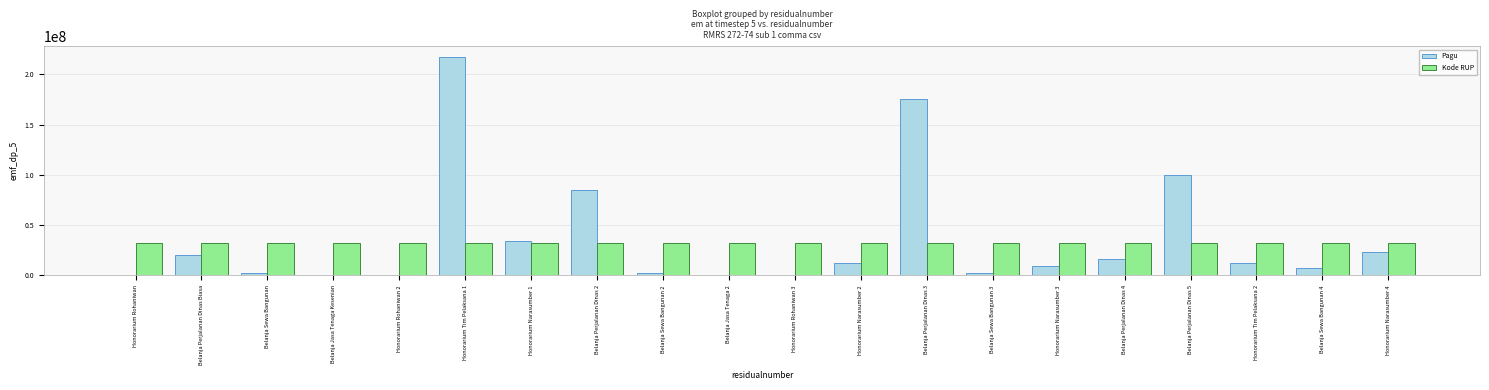

What is the sum of all Pagu values?

723083000